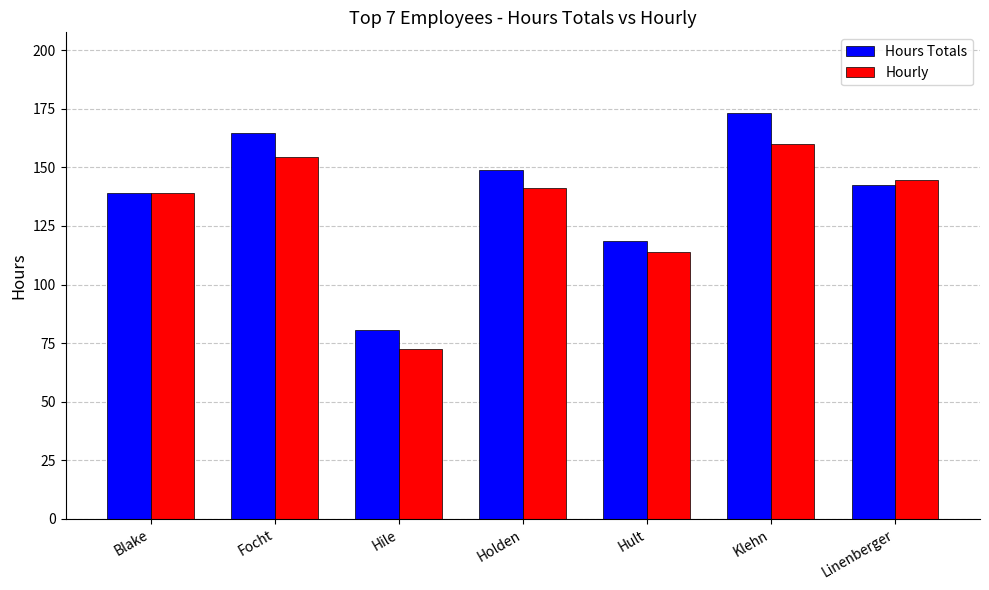

What is the label of the 6th bar from the left?

Klehn